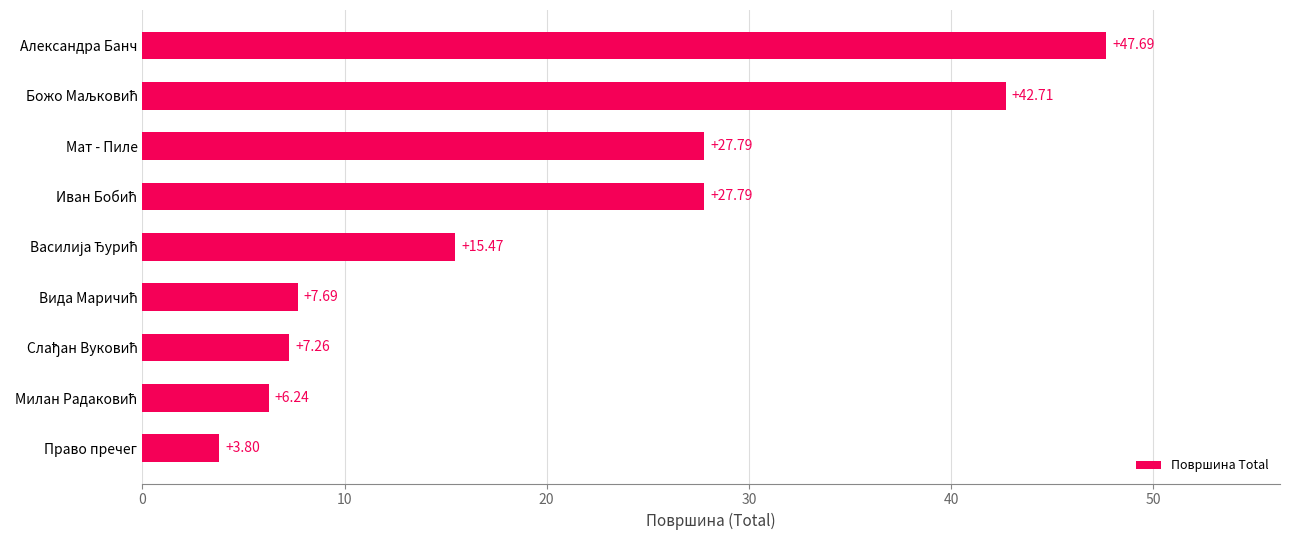

What is the sum of all values?

186.4